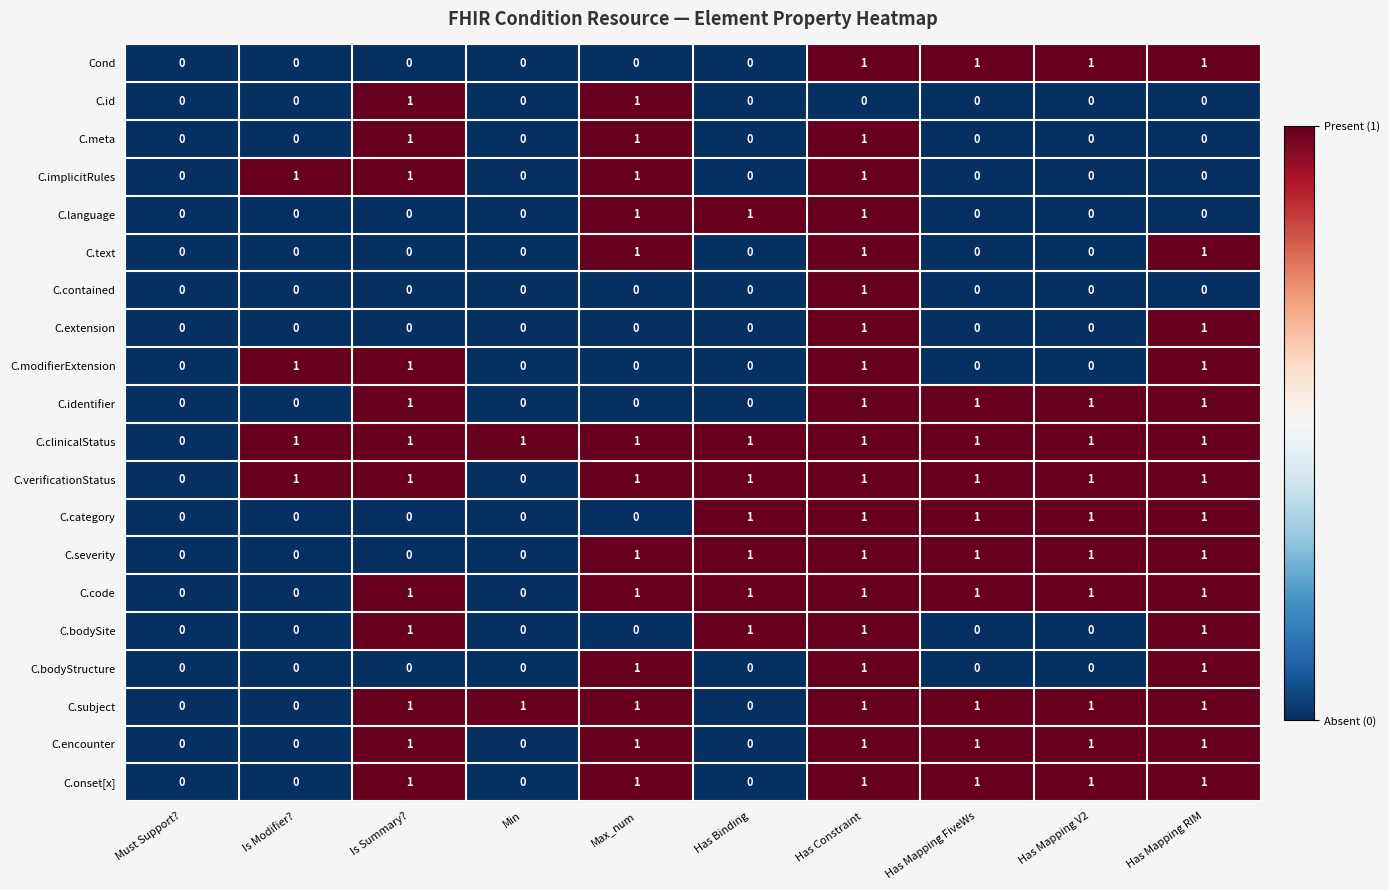

At which label is C.clinicalStatus closest to 0?

Must Support?